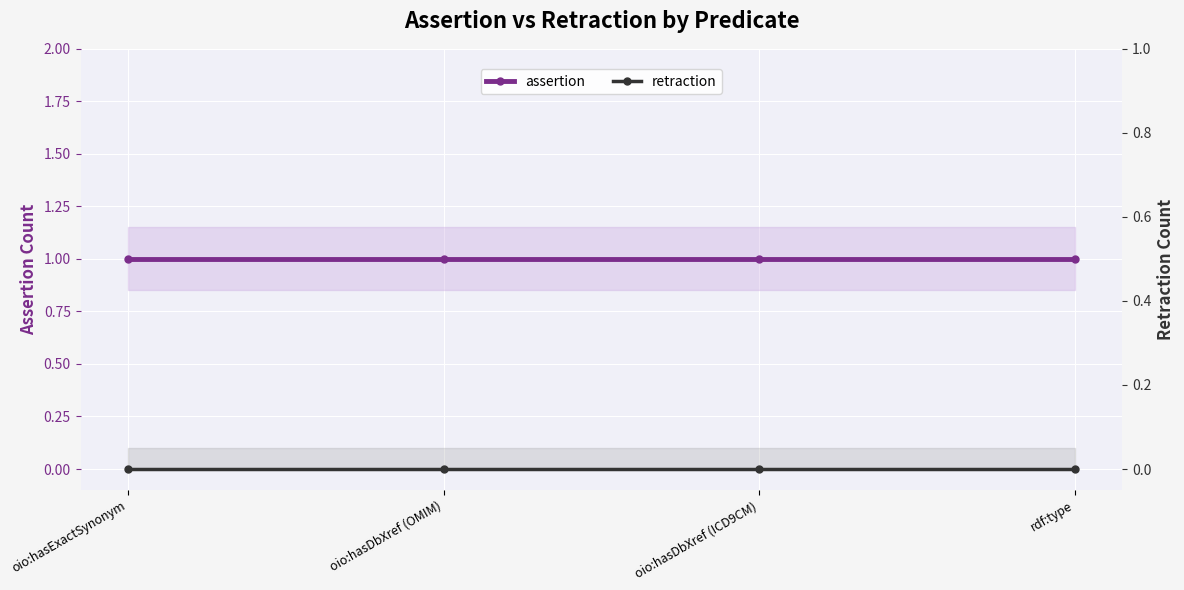

Reading left to right, transcribe all the data shown in this chart.

assertion: 1	1	1	1
retraction: 0	0	0	0